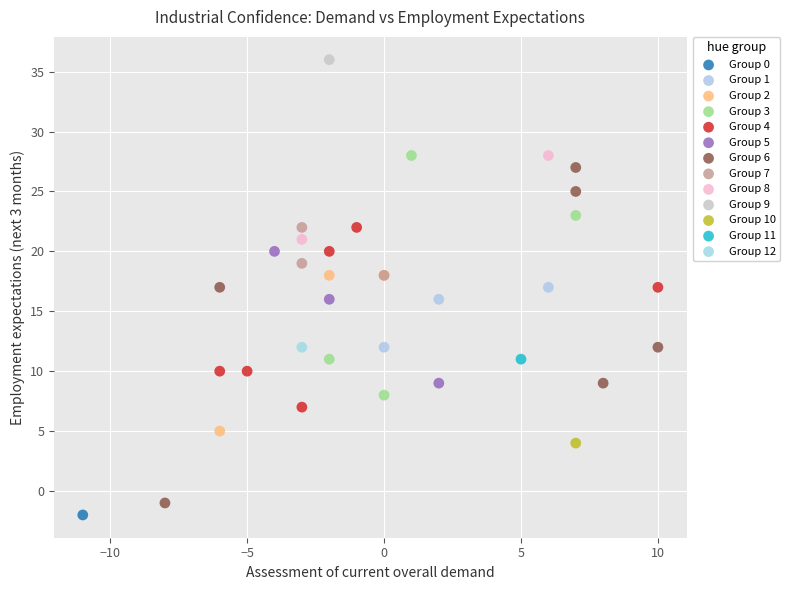

What are all the series names shown in the legend?

Group 0, Group 1, Group 2, Group 3, Group 4, Group 5, Group 6, Group 7, Group 8, Group 9, Group 10, Group 11, Group 12